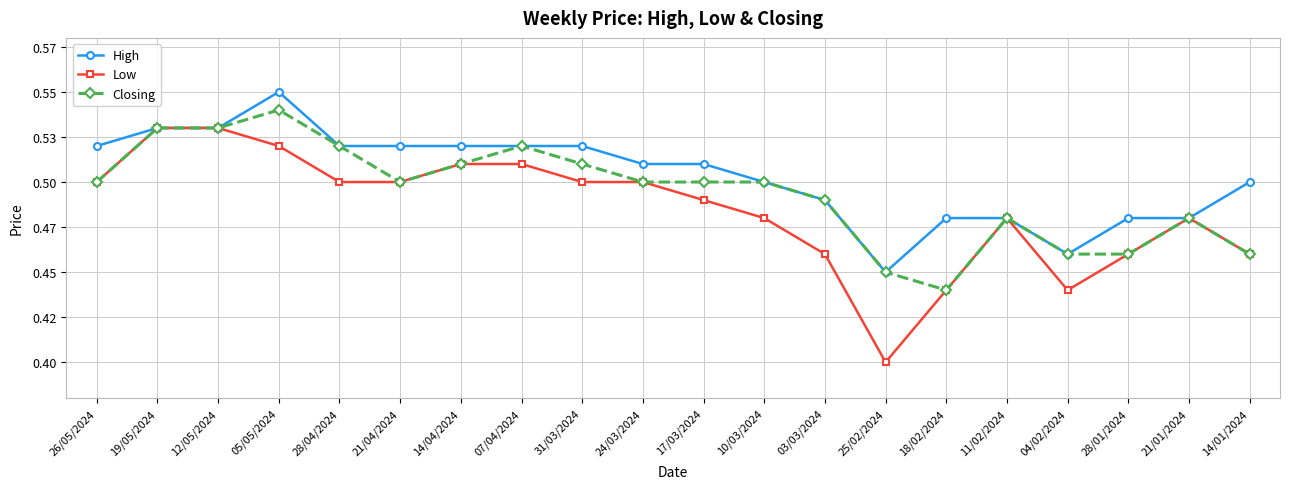

At which category does High reach its first local peak?

05/05/2024